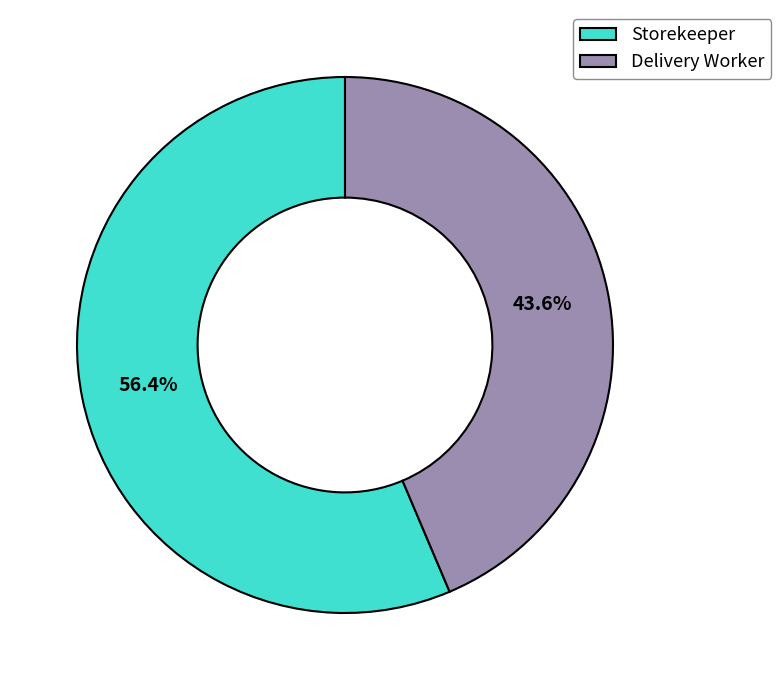

Combined, what portion of the pie is Delivery Worker and Storekeeper?

100.0%